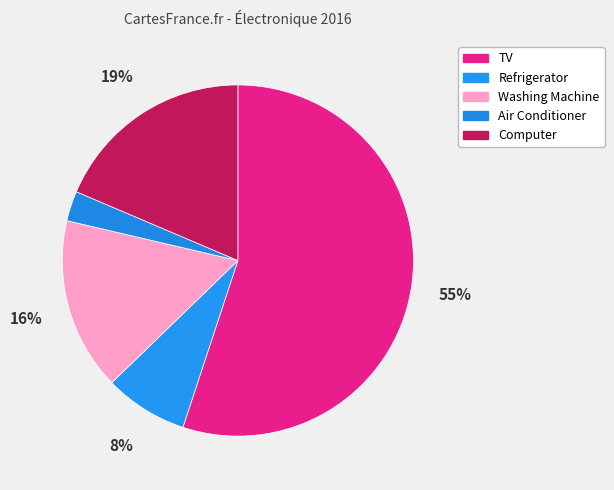

How many segments does this pie chart have?

5